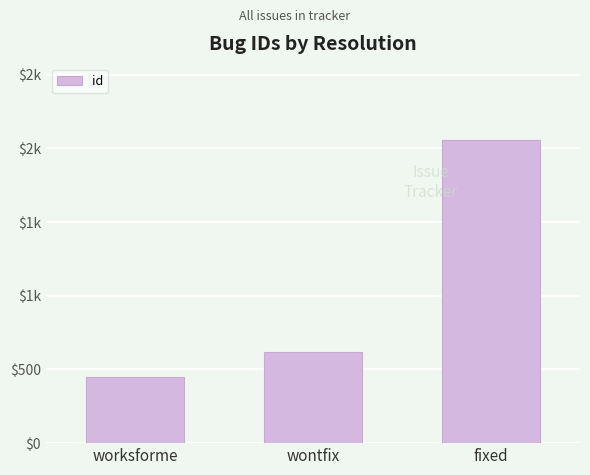

Does the chart contain any negative values?

No